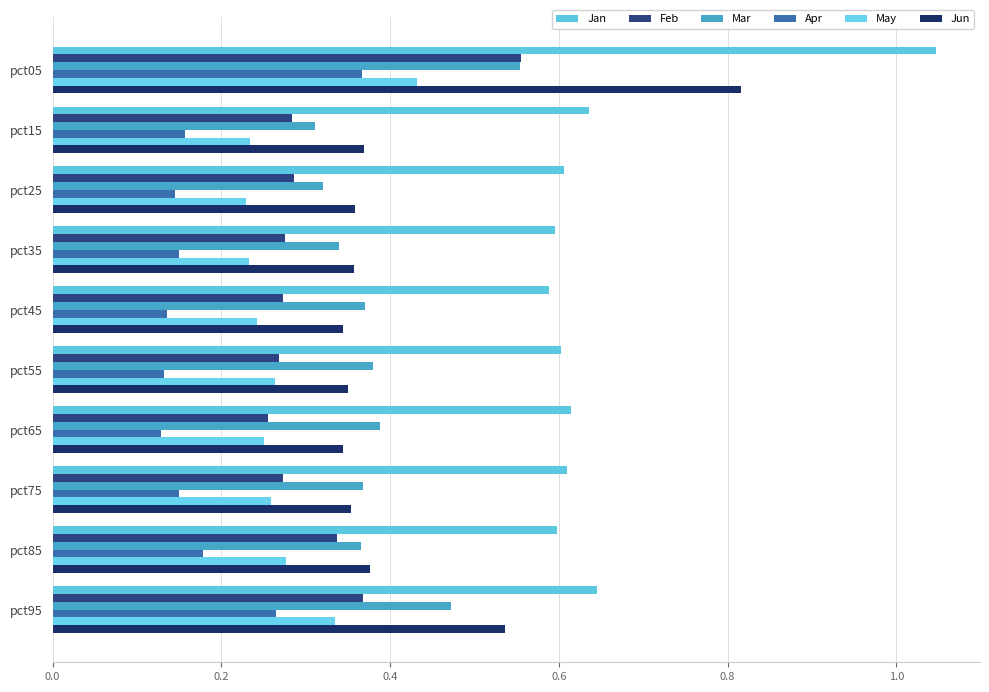

Reading right to left, transcribe all the data shown in this chart.

Jan: 0.6	0.6	0.6	0.6	0.6	0.6	0.6	0.6	0.6	1.0
Feb: 0.4	0.3	0.3	0.3	0.3	0.3	0.3	0.3	0.3	0.6
Mar: 0.5	0.4	0.4	0.4	0.4	0.4	0.3	0.3	0.3	0.6
Apr: 0.3	0.2	0.1	0.1	0.1	0.1	0.2	0.1	0.2	0.4
May: 0.3	0.3	0.3	0.3	0.3	0.2	0.2	0.2	0.2	0.4
Jun: 0.5	0.4	0.4	0.3	0.4	0.3	0.4	0.4	0.4	0.8